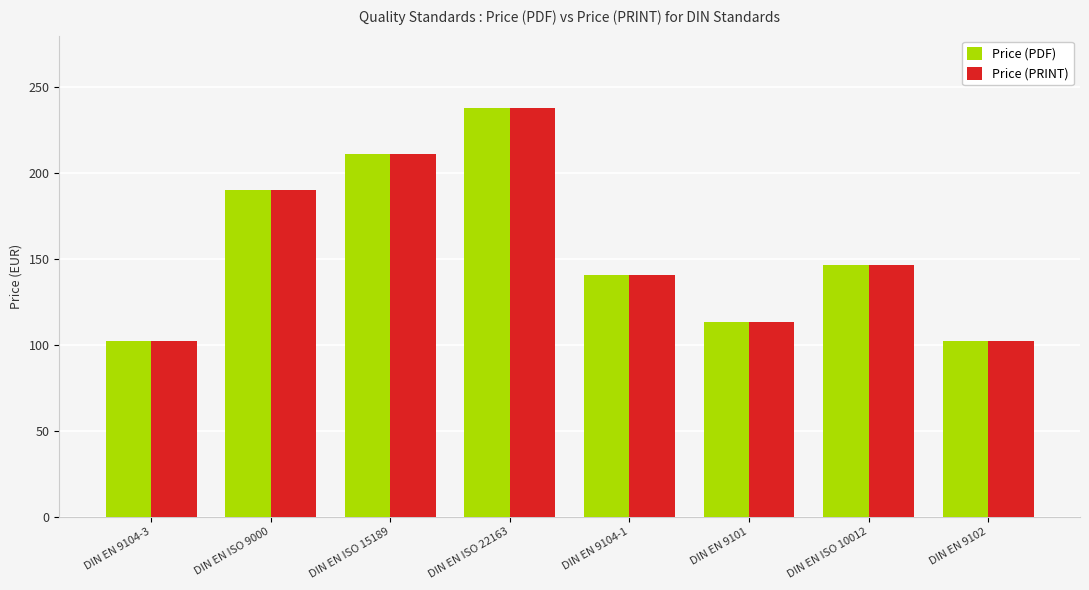

Is the value of Price (PDF) at DIN EN 9101 greater than the value of Price (PRINT) at DIN EN ISO 15189?

No